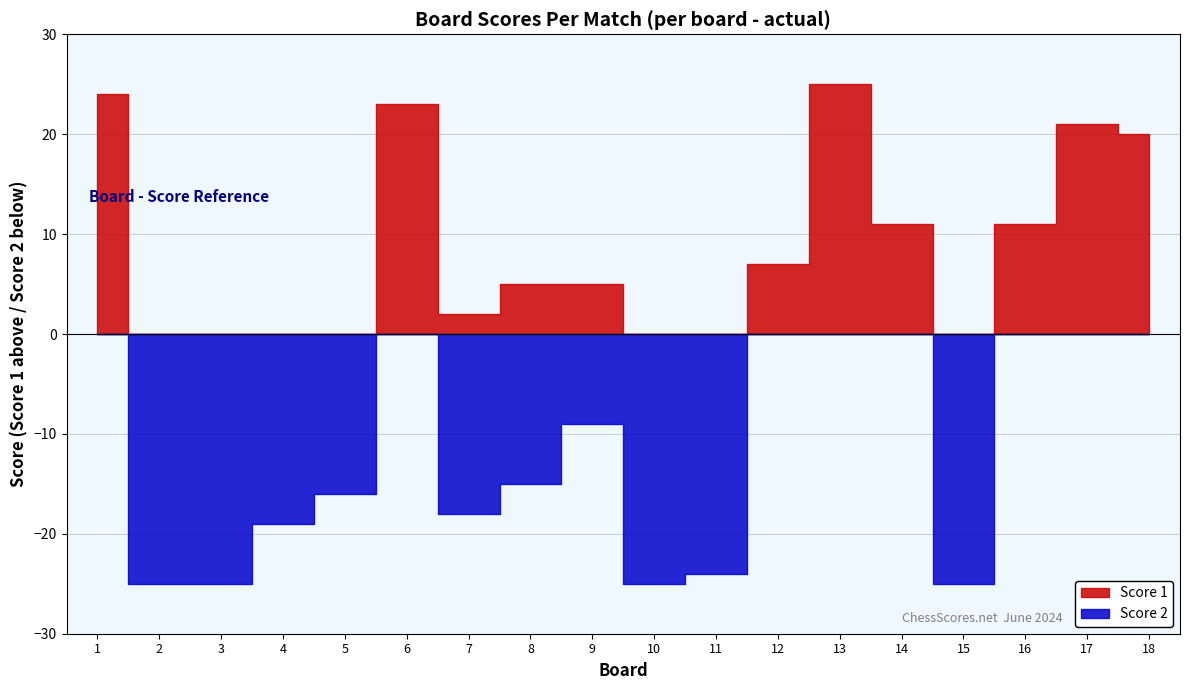

After their last crossing, which series has the higher values: Score 2 or Score 1?

Score 1